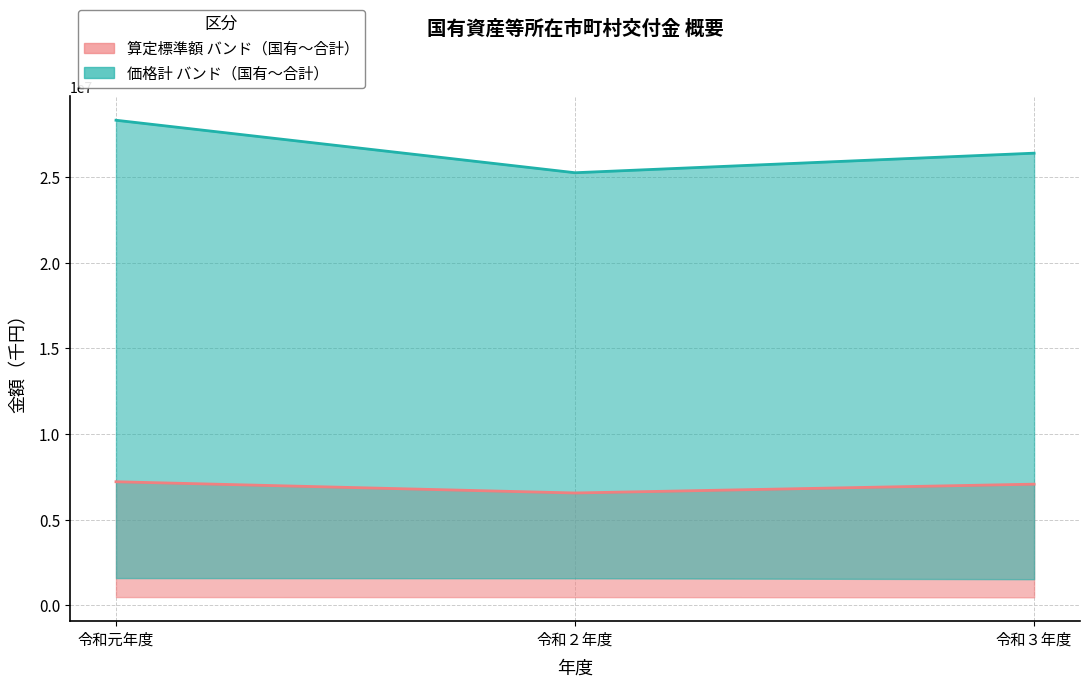

Reading left to right, transcribe all the data shown in this chart.

交付金(合計) 算定標準額: 令和元年度=7215661	令和２年度=6560171	令和３年度=7075379
交付金(合計) 価格計: 令和元年度=28311222	令和２年度=25247835	令和３年度=26389960